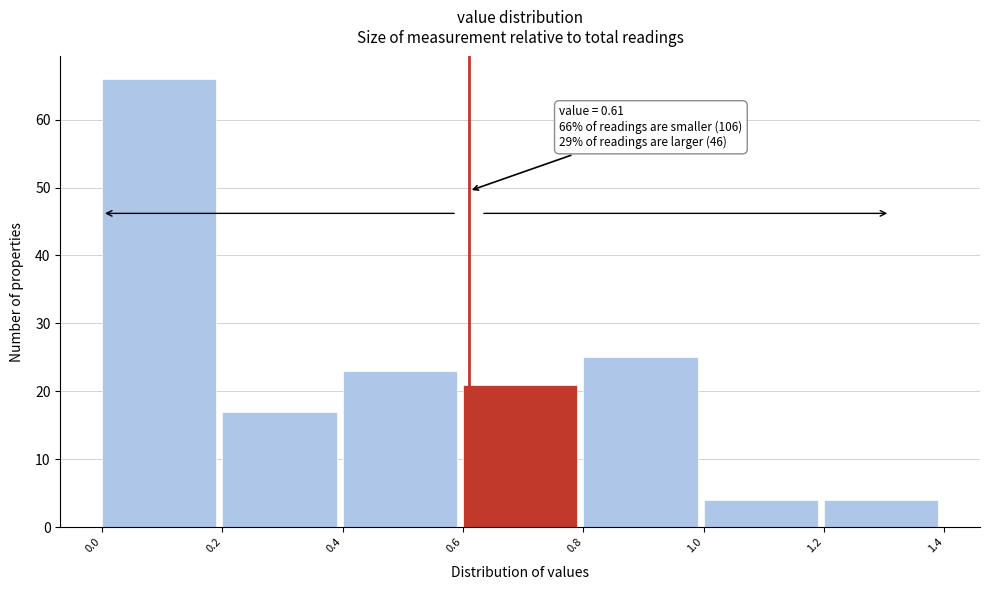

Which range on the x-axis has the tallest bar?

0.0 to 0.2